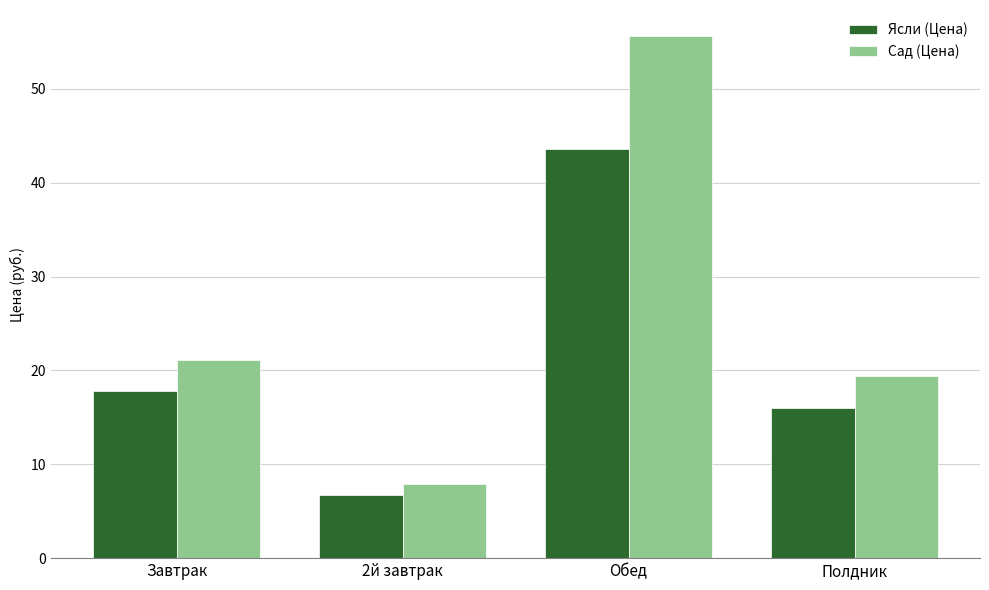

The Сад (Цена) series shows 7.9 at 2й завтрак. True or false?

True